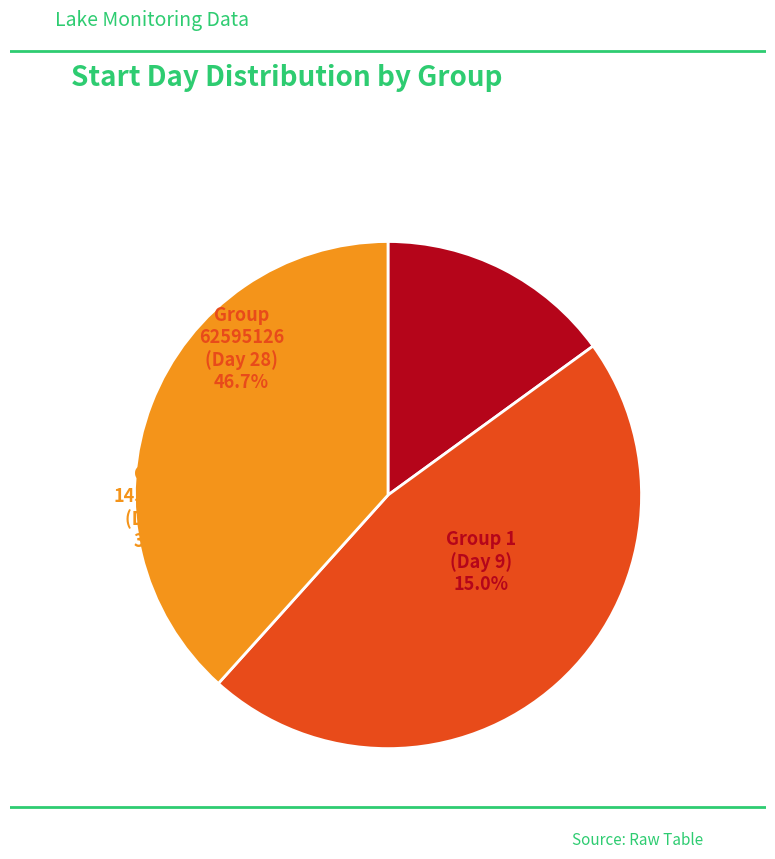

How many slices are in this pie chart?

3